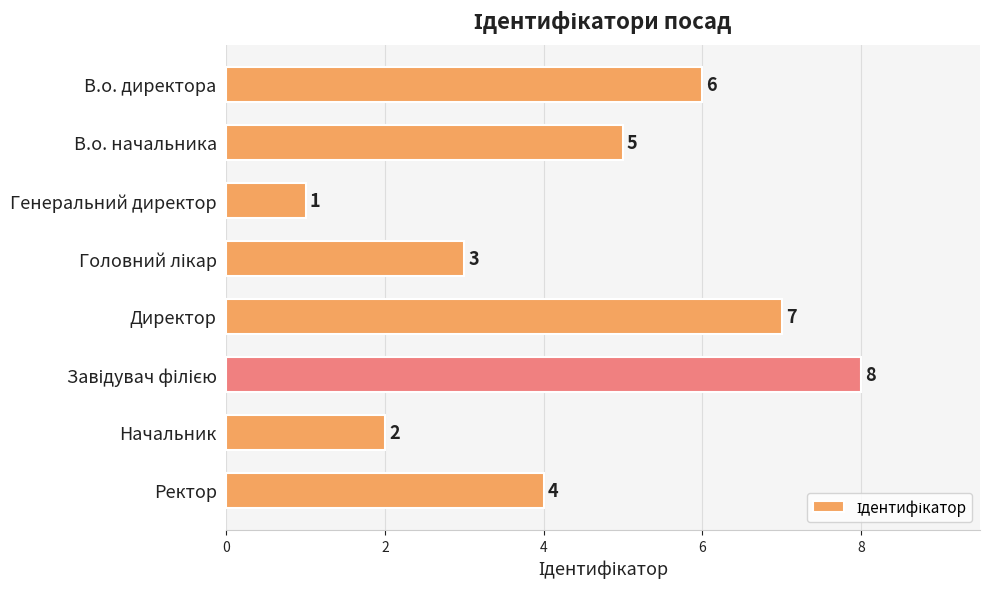

What is the value of the 2nd bar from the top?

5